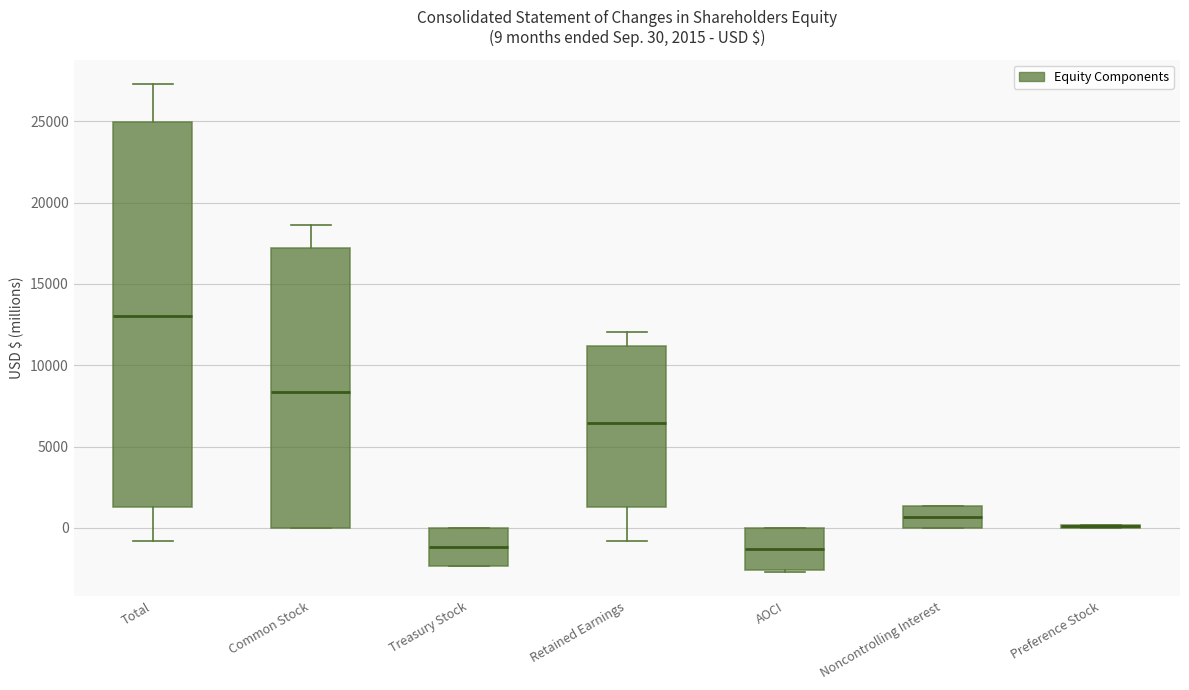

Comparing the boxes themselves (not the whiskers), which one is the tallest?

Total